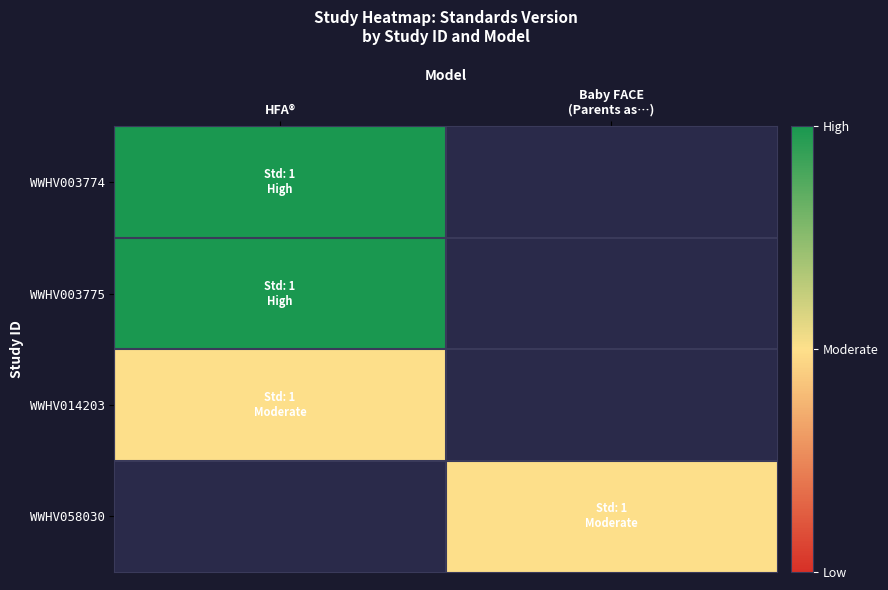

At which label is WWHV014203 closest to 1?

HFA®